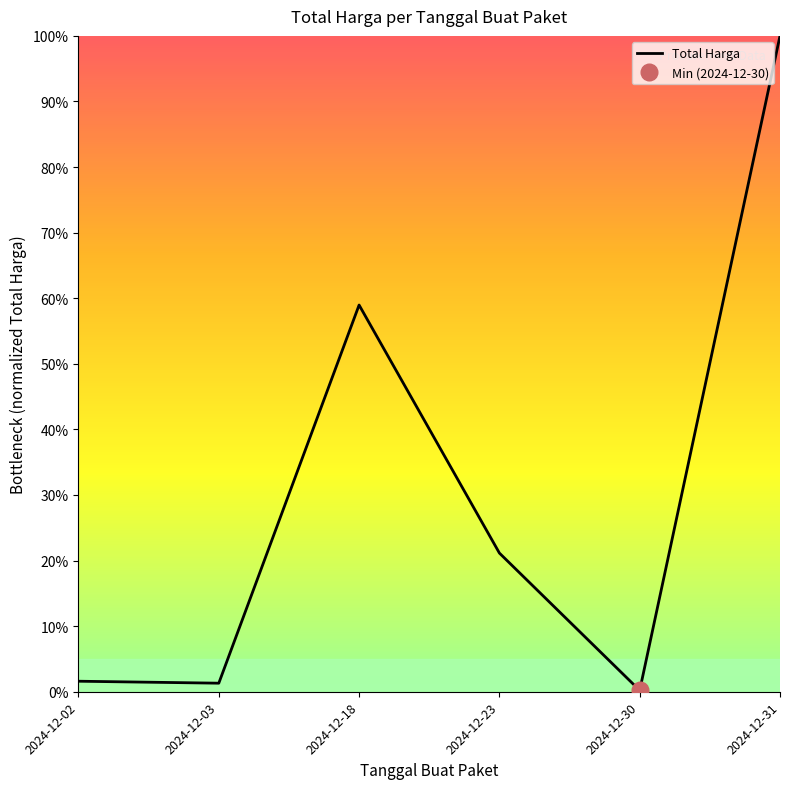

Reading left to right, transcribe all the data shown in this chart.

0.0	0.0	0.6	0.2	0.0	1.0